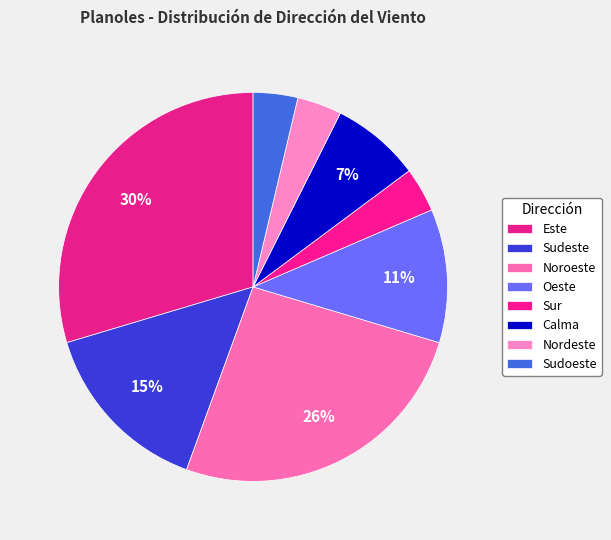

What is the ratio of the value at Nordeste to the value at Sudeste?

0.2